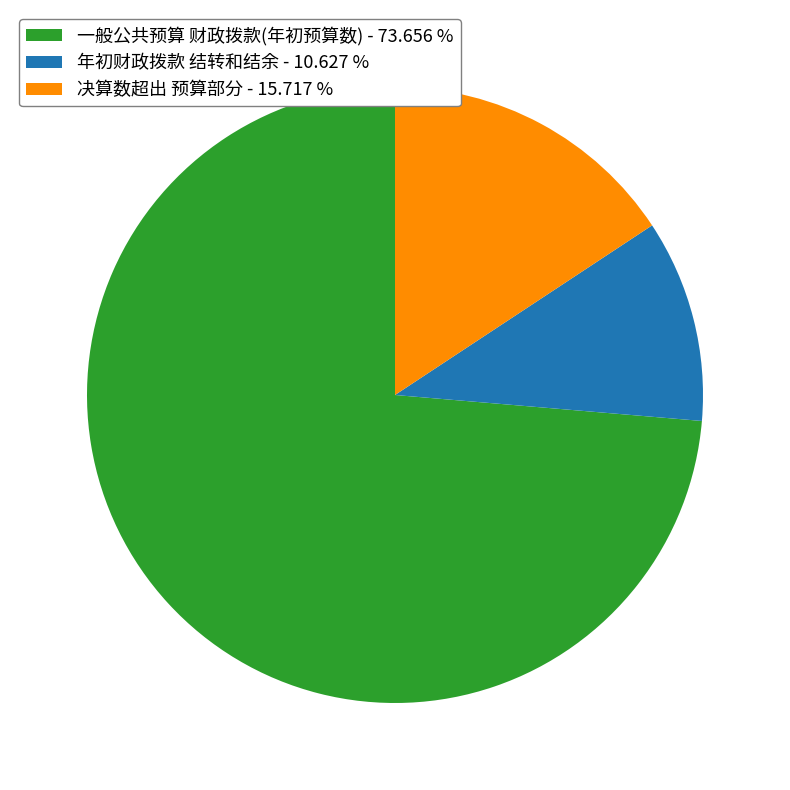

Between 年初财政拨款 结转和结余 - 10.627 % and 决算数超出 预算部分 - 15.717 %, which is larger?

决算数超出 预算部分 - 15.717 %